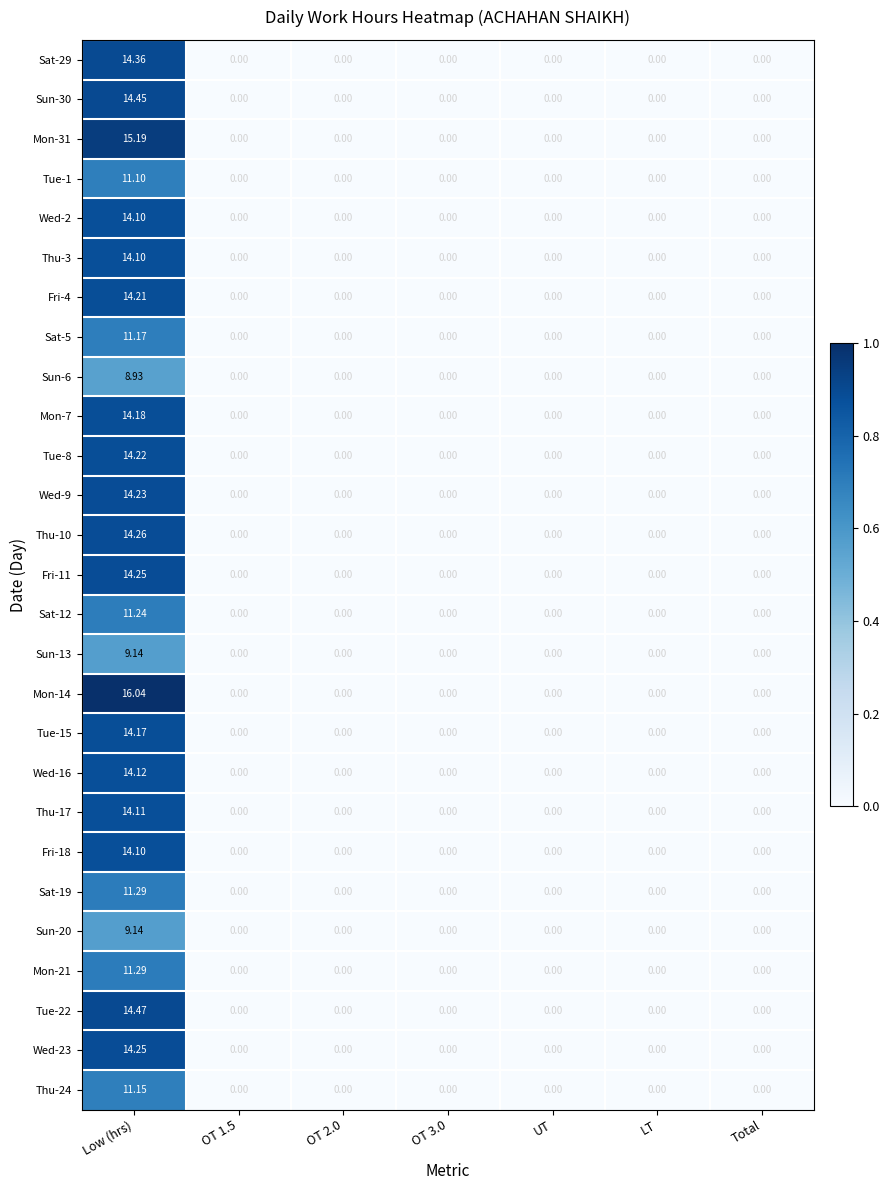

At which category is the sum across all series the highest?

Low (hrs)